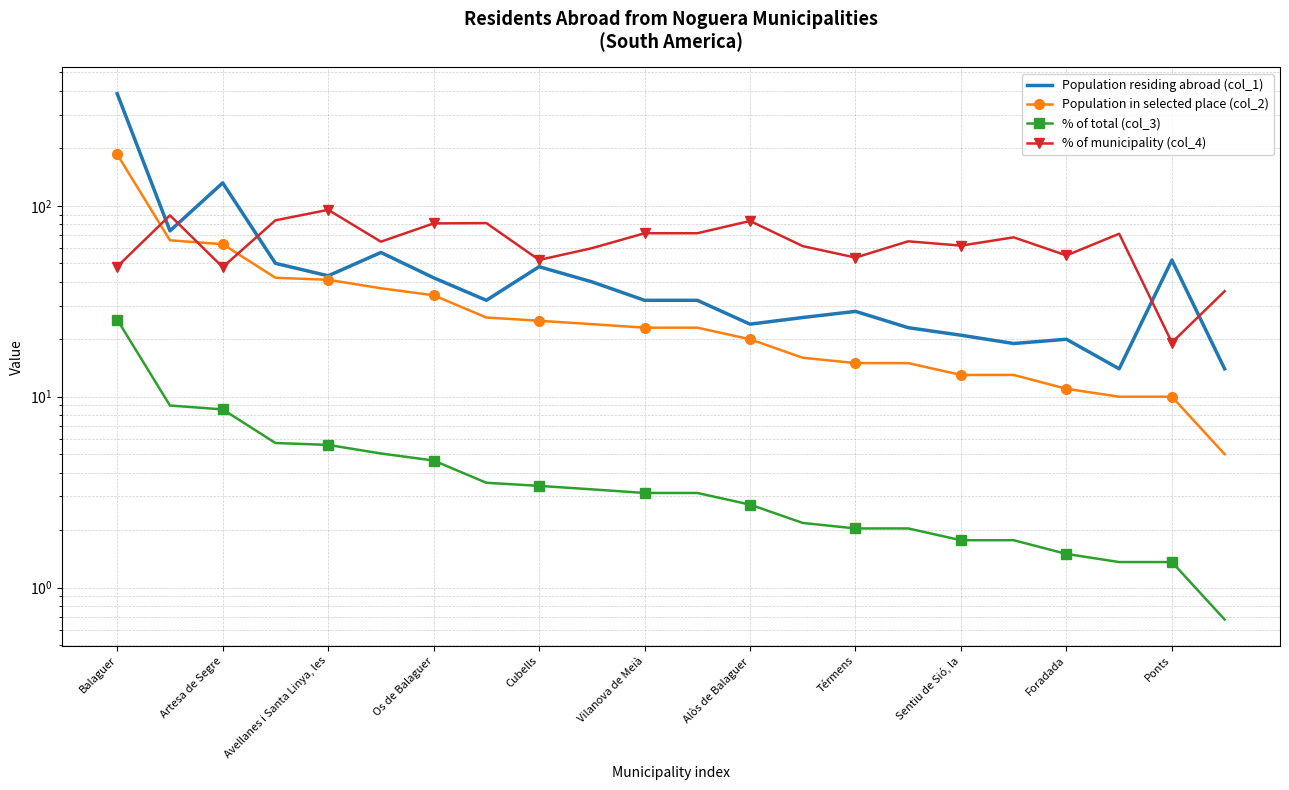

What is the maximum value for % of total (col_3)?

25.3